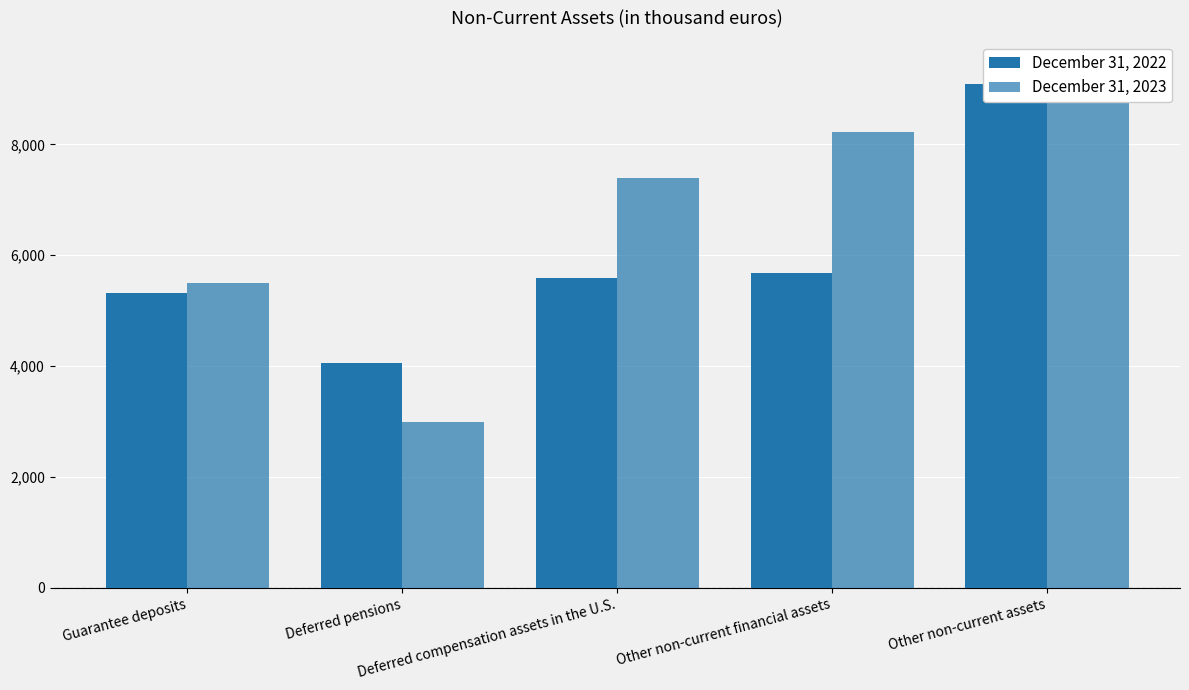

What is the value of the December 31, 2022 bar at the 1st from the left?

5319